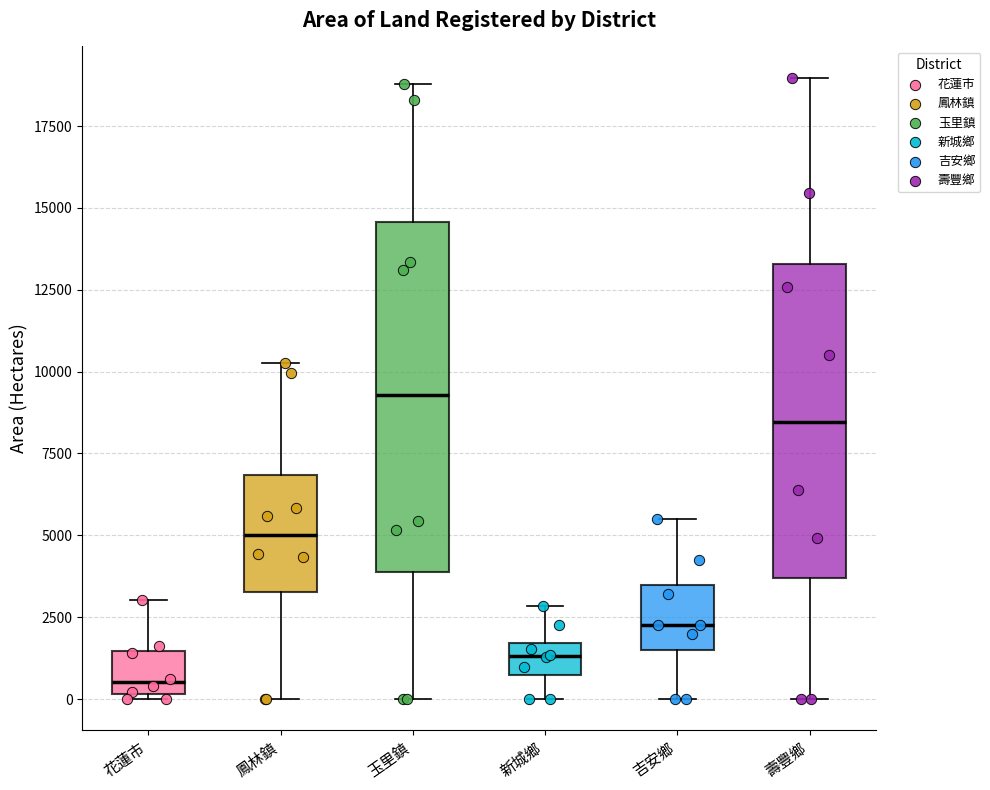

Reading left to right, transcribe this box plot: for each box, give where its median line is, the range the box spans, and where its two whiskers end, as read against the y-axis. The values are not printed on the chart, so give them approximately, as read against the axis.

花蓮市: median 500, box 0 to 1500, whiskers 0 (just below the box's lower edge) to 3000
鳳林鎮: median 5000, box 3500 to 7000, whiskers 0 to 10500
玉里鎮: median 9500, box 4000 to 14500, whiskers 0 to 19000
新城鄉: median 1500 (inside the box), box 500 to 1500, whiskers 0 to 3000
吉安鄉: median 2500, box 1500 to 3500, whiskers 0 to 5500
壽豐鄉: median 8500, box 3500 to 13500, whiskers 0 to 19000